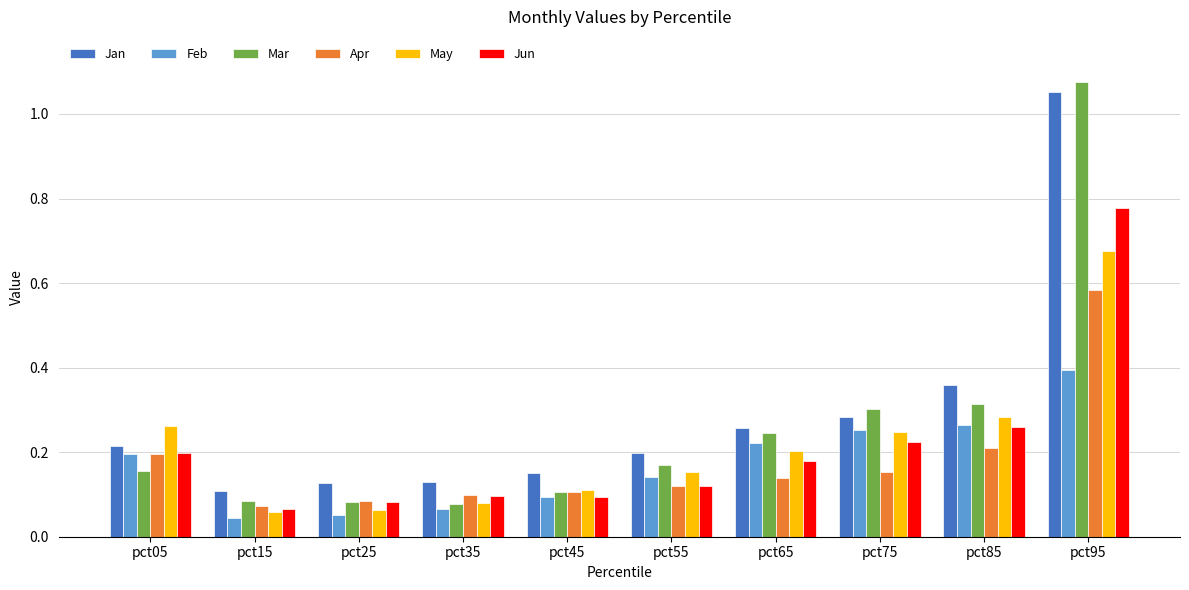

The value of Feb at pct05 is 0.2. True or false?

True